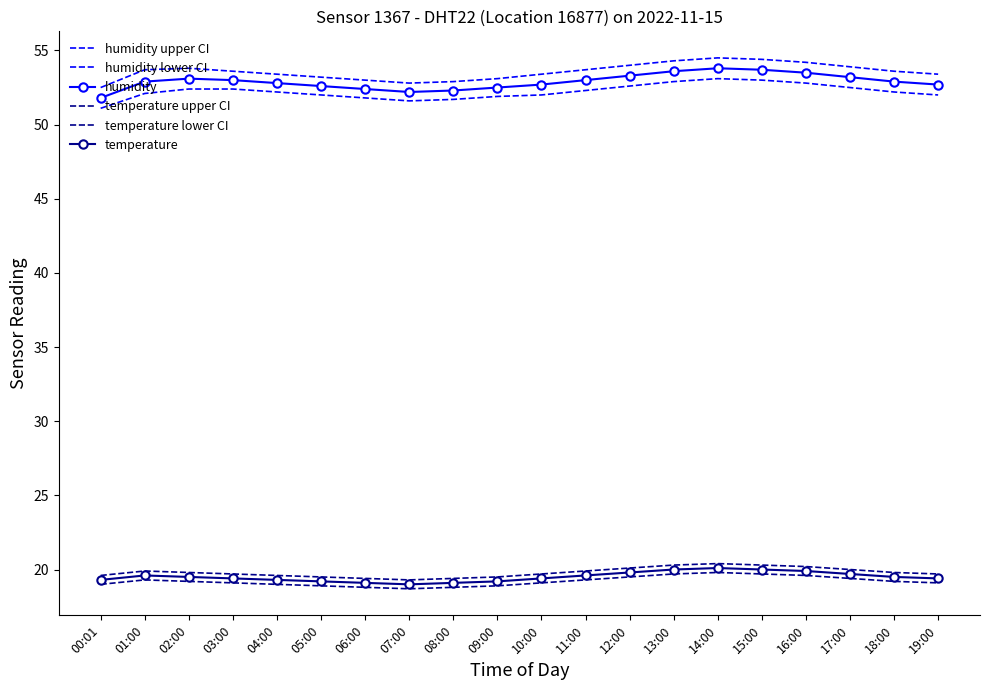

At how many categories does at least one series exceed 30?

20